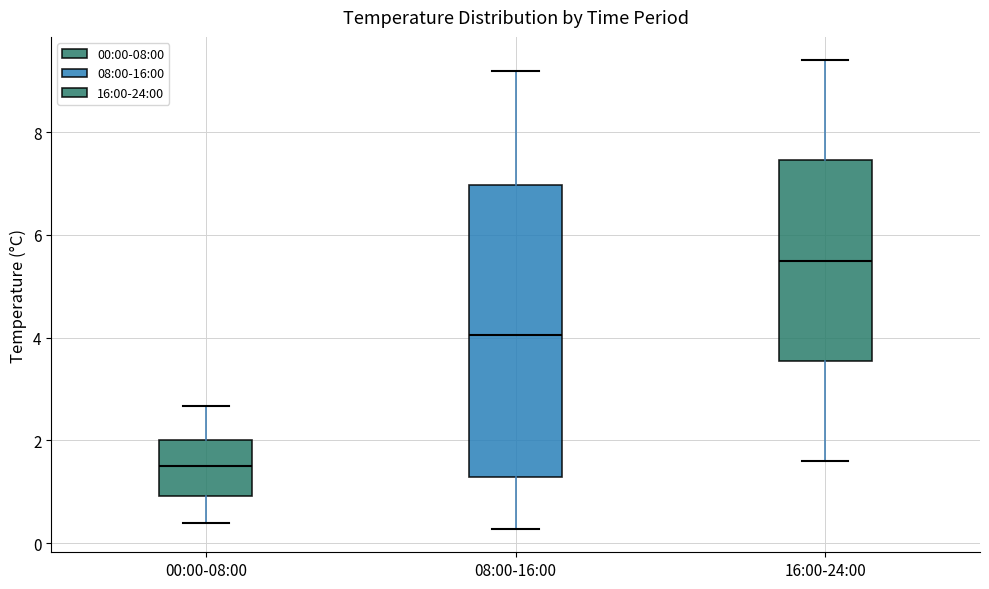

Reading left to right, read every box against the y-axis: the position of its median line, the range the box covers, and the ends of its whiskers. The values are not printed on the chart, so give them approximately, as read against the axis.

00:00-08:00: median 1.6, box 1.0 to 2.0, whiskers 0.4 to 2.6
08:00-16:00: median 4.0, box 1.2 to 7.0, whiskers 0.2 to 9.2
16:00-24:00: median 5.6, box 3.6 to 7.4, whiskers 1.6 to 9.4